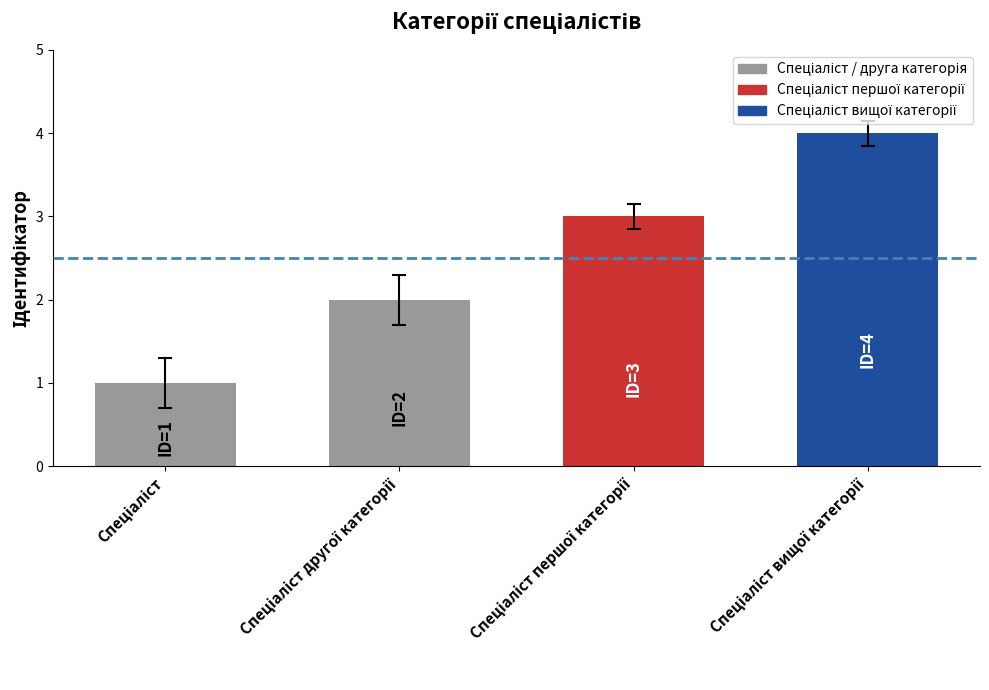

What is the greatest value displayed?

4